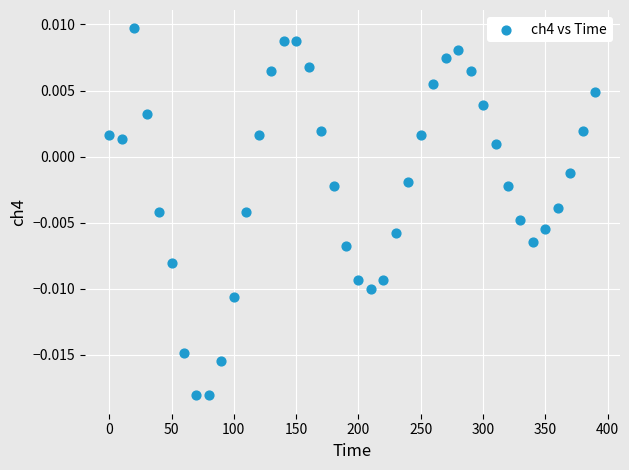

What is the range of X values (max minus min)?

390.1